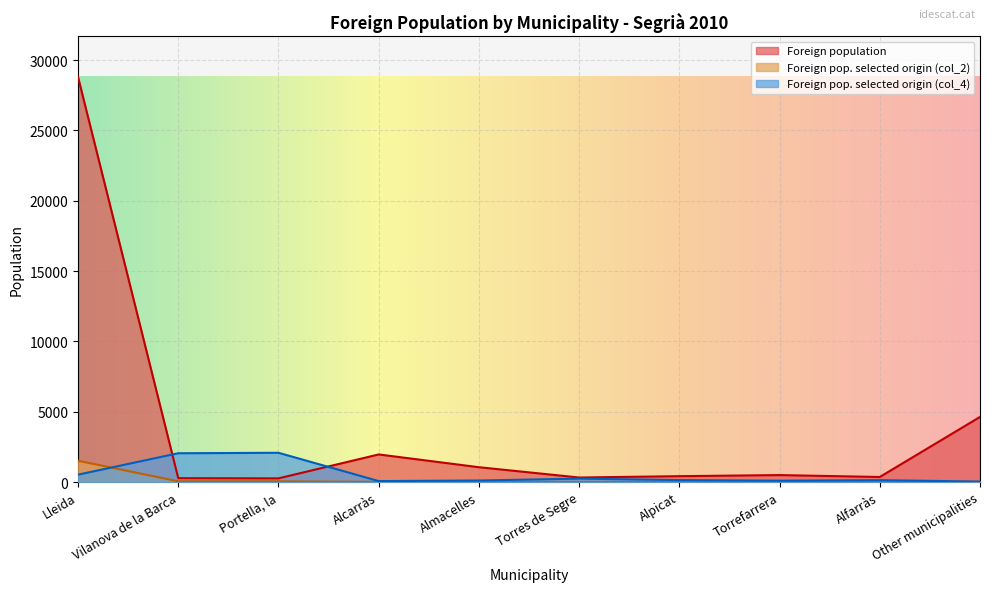

How many lines are shown in the chart?

3